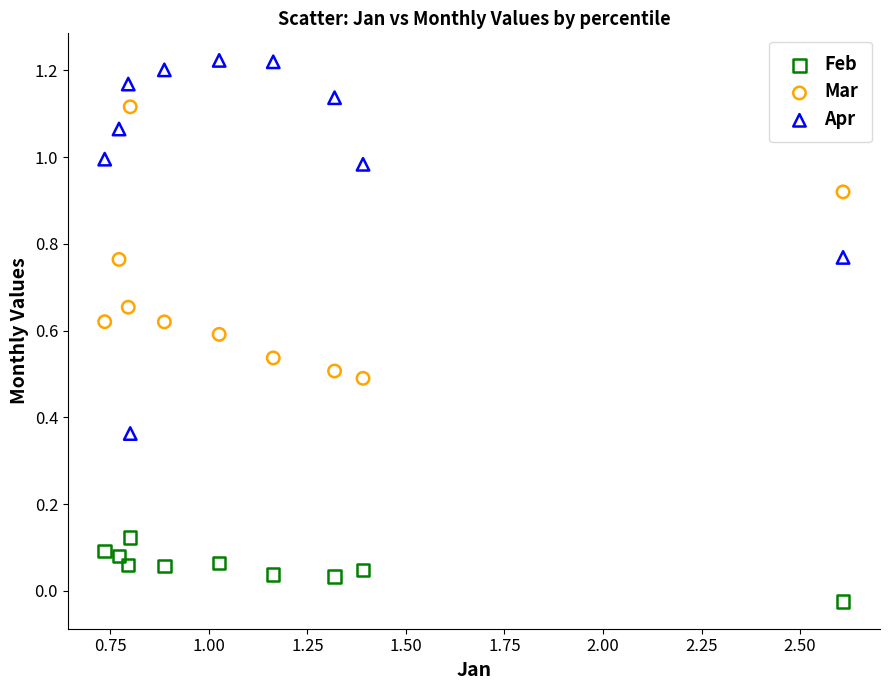

Which series contains the highest Y value?

Apr